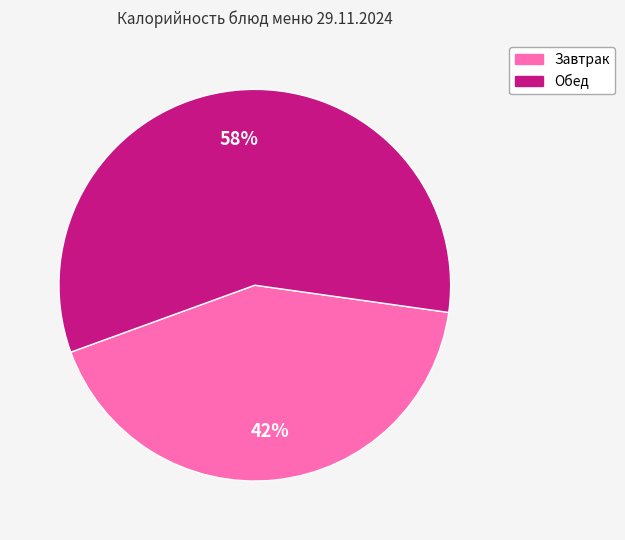

To the nearest percent, what is the difference between the largest and smallest slice percentages?

16%